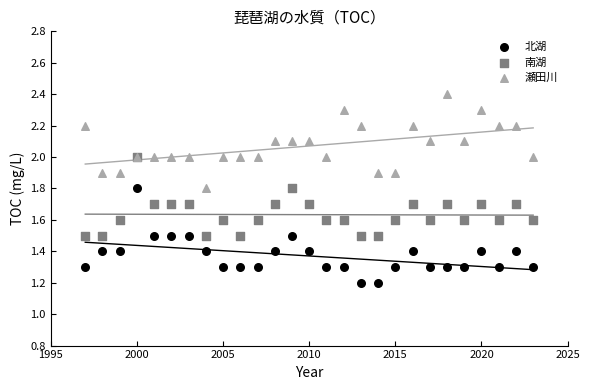

Which series reaches the maximum Y coordinate?

瀬田川